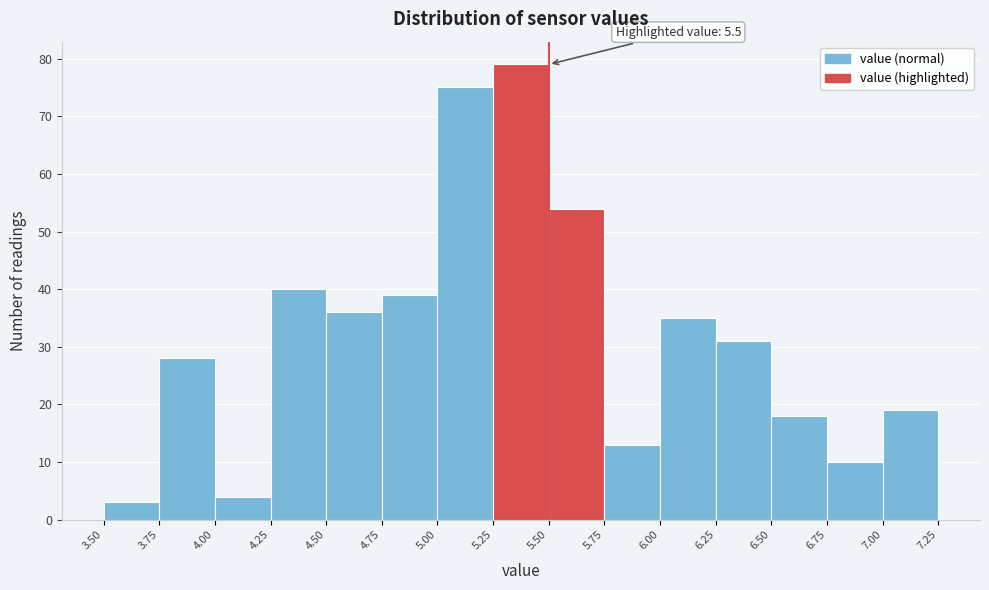

Over which range of the x-axis is the bar tallest?

5.25 to 5.50